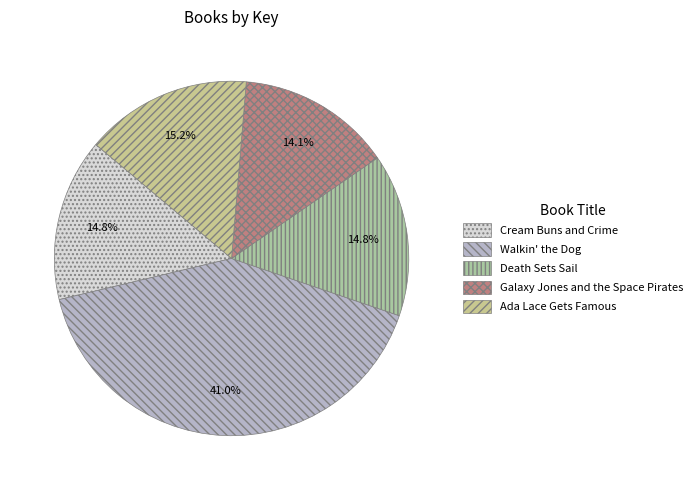

To the nearest percent, what is the combined percentage of Walkin' the Dog and Galaxy Jones and the Space Pirates?

55%